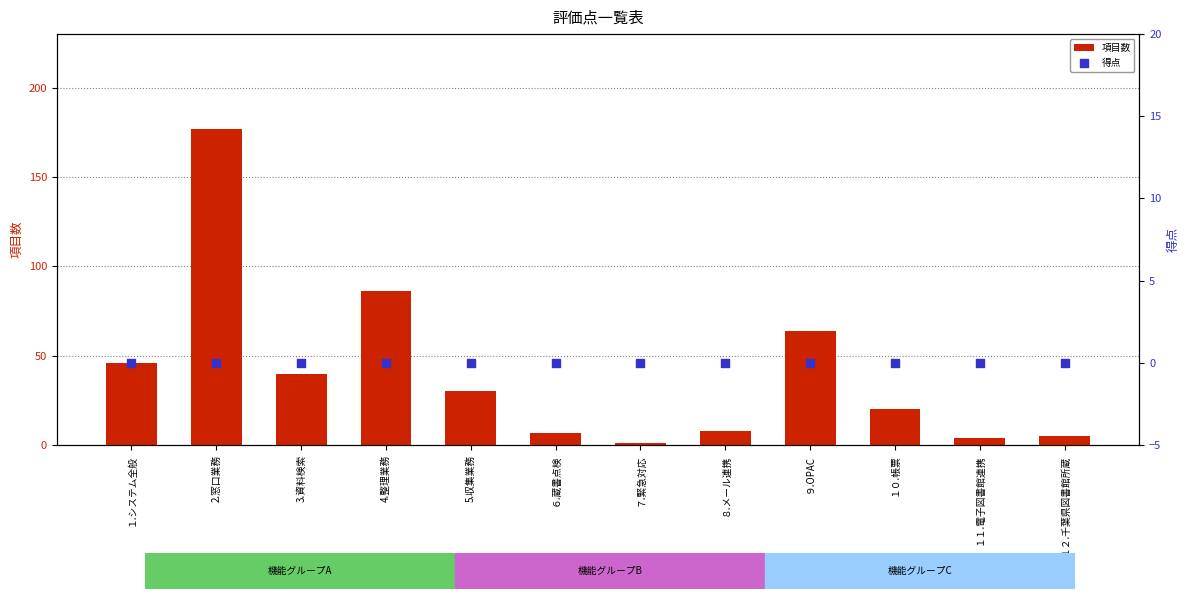

At which category is the sum across all series the highest?

2.窓口業務